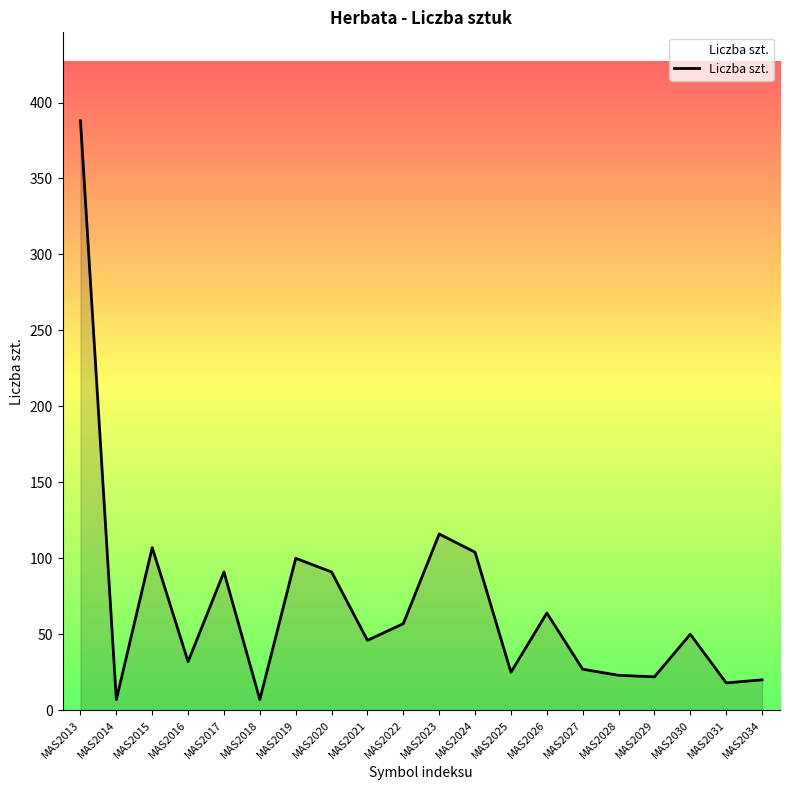

True or false: the data shows 27 at MAS2027.

True